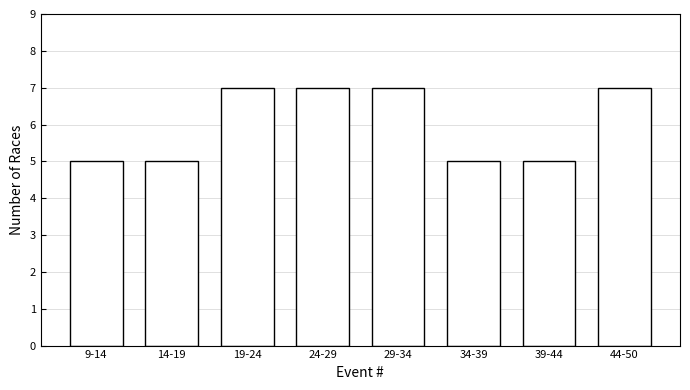

Reading right to left, transcribe all the data shown in this chart.

7	5	5	7	7	7	5	5